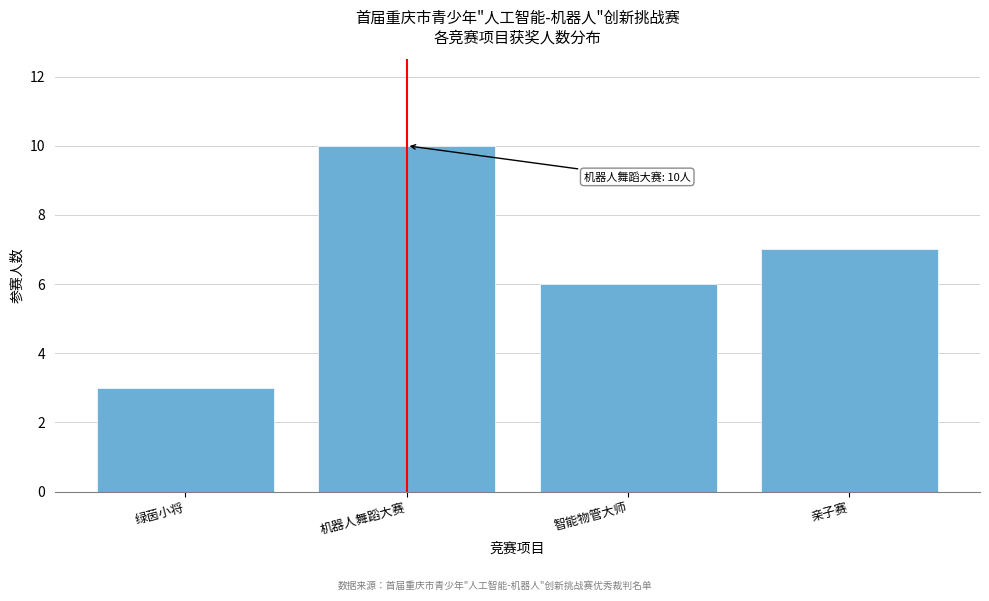

Reading left to right, extract all data points from this chart.

绿茵小将=3	机器人舞蹈大赛=10	智能物管大师=6	亲子赛=7